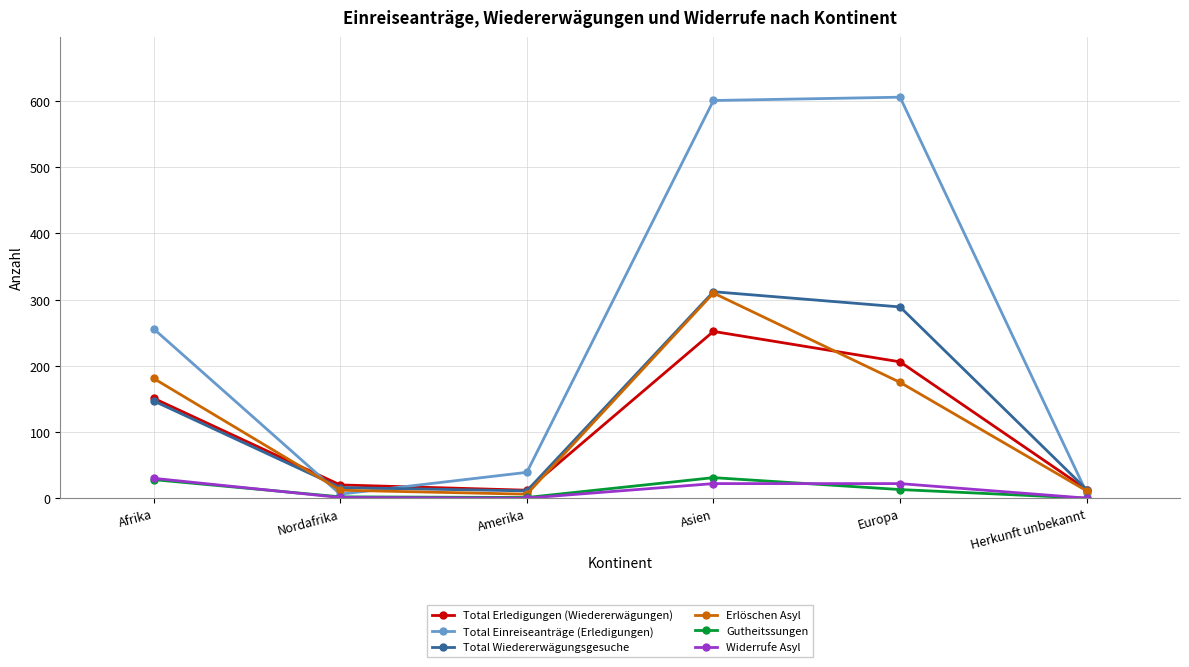

The Total Erledigungen (Wiedererwägungen) series shows 360 at Europa. True or false?

False